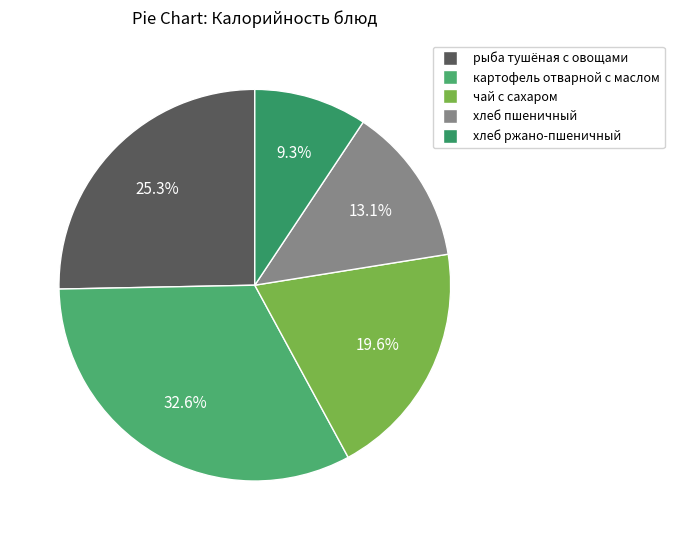

True or false: хлеб ржано-пшеничный accounts for 9% of the total.

True